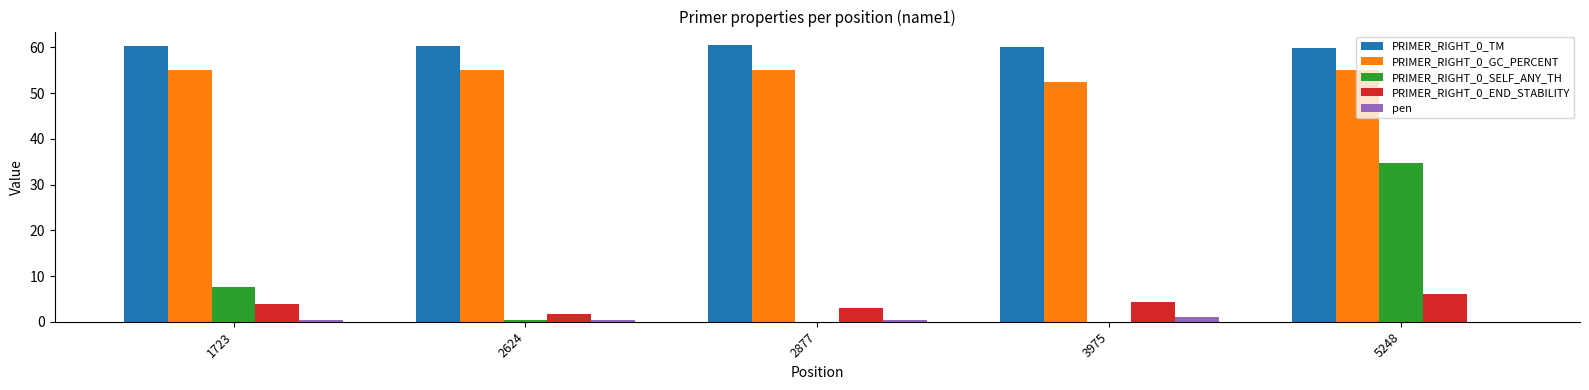

At which category is the sum across all series the highest?

5248